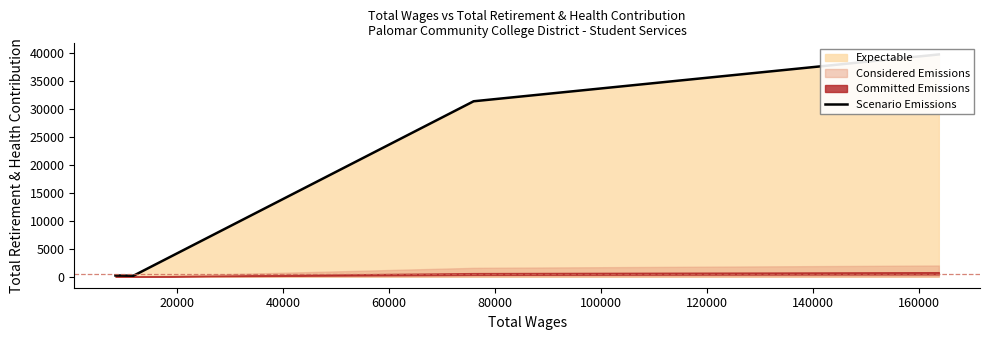

What is the value of the 1st point from the left?

207